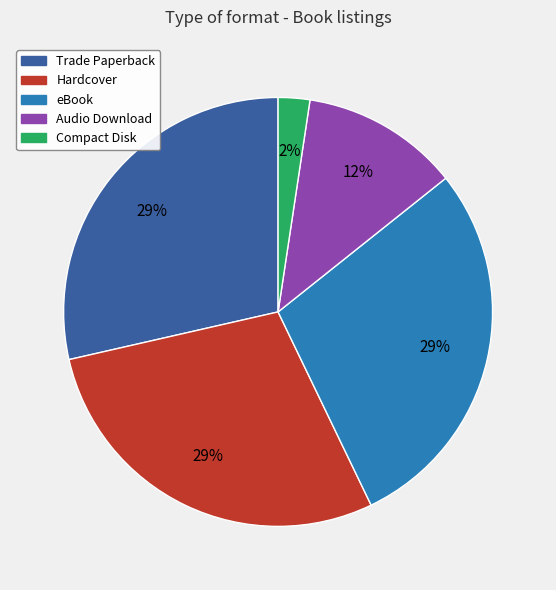

Approximately how many times larger is the value at Trade Paperback compared to Hardcover?

1.0